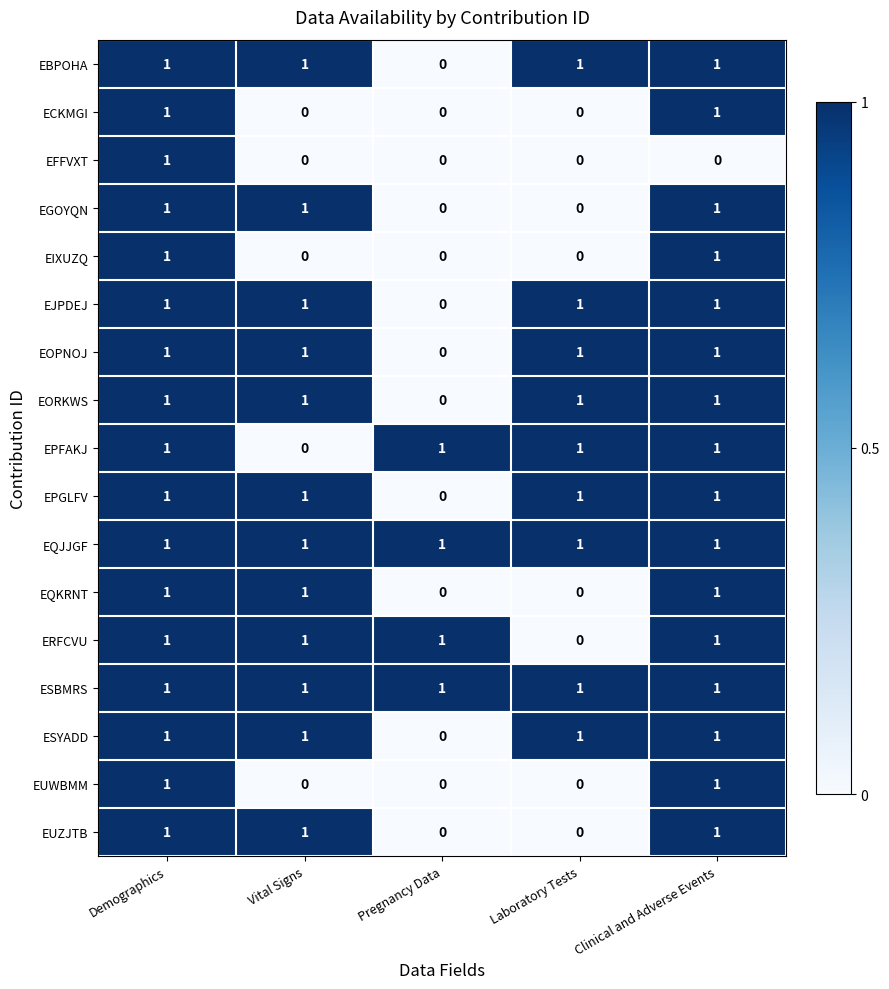

How many ESYADD values are between 1 and 2?

4